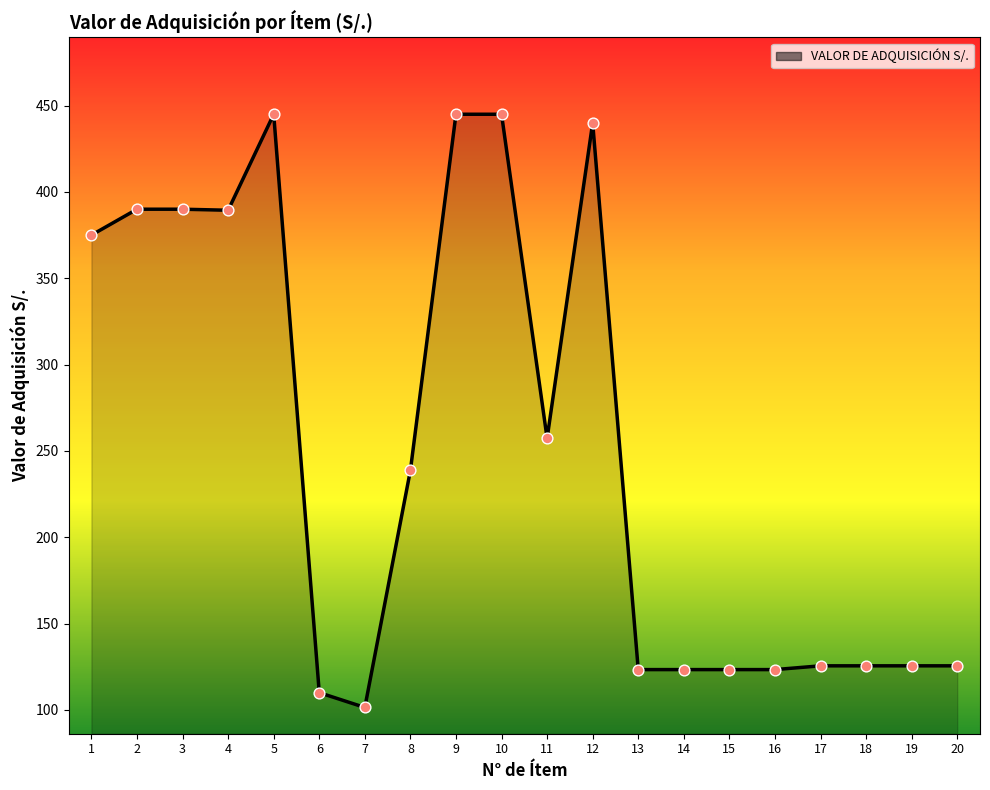

Which has a higher value, 3 or 20?

3